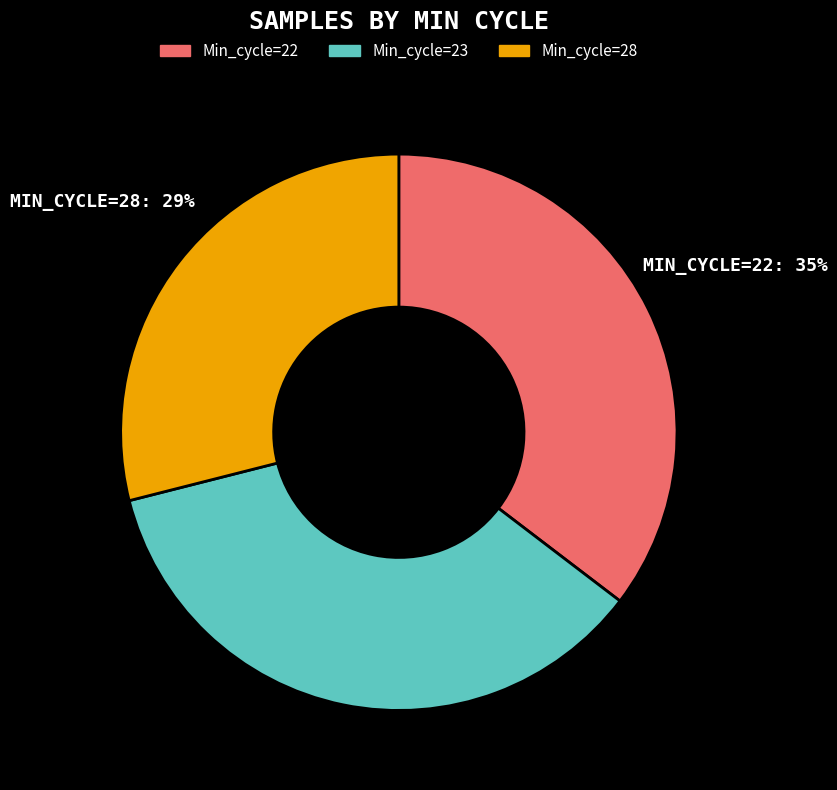

What is the smallest slice in the pie chart?

Min_cycle=28